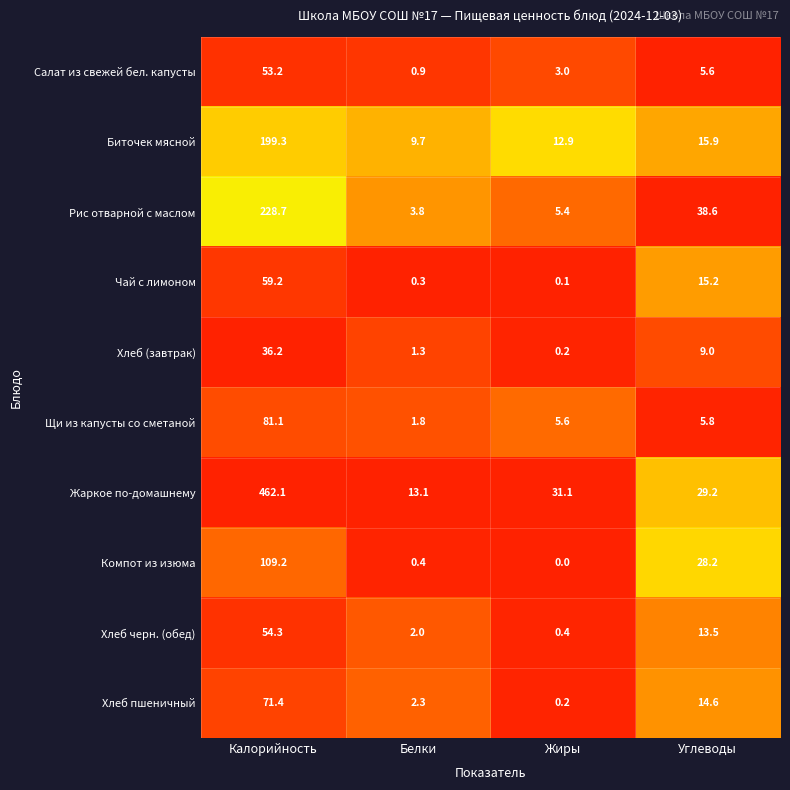

At how many categories does at least one series exceed 0?

4